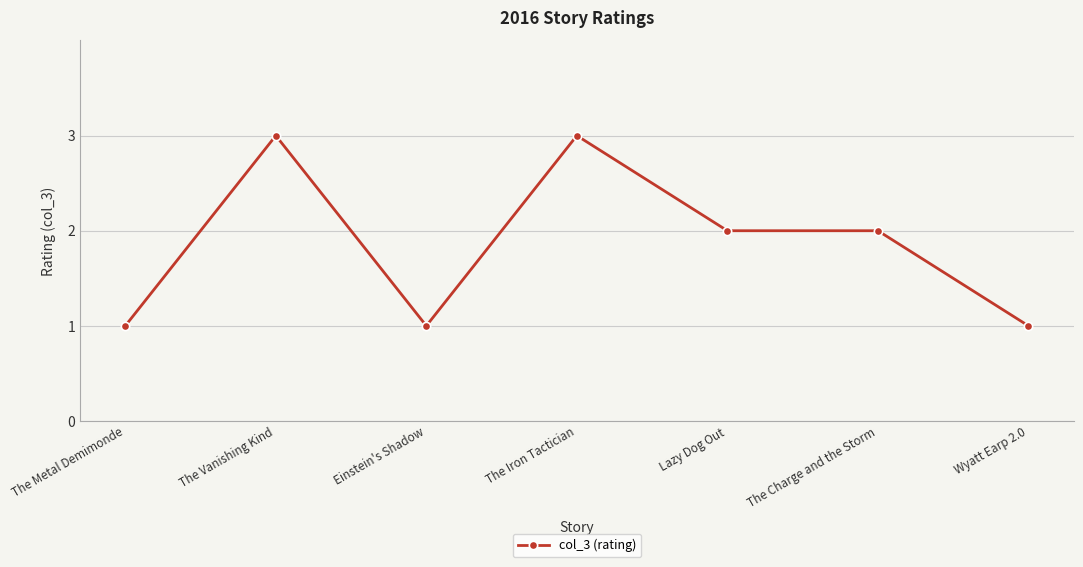

What is the greatest value displayed?

3